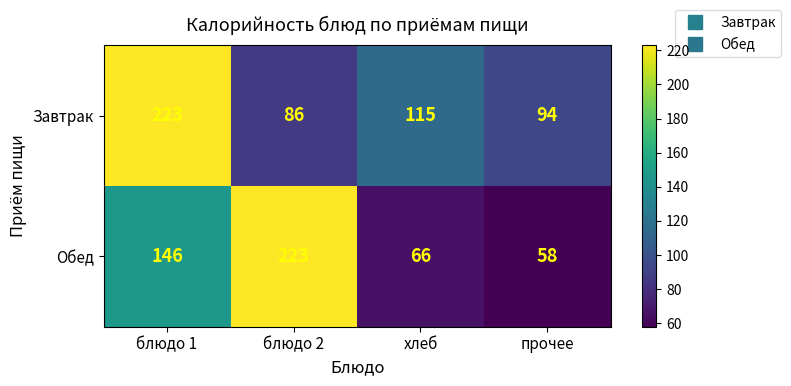

At which label is Завтрак closest to 154?

хлеб